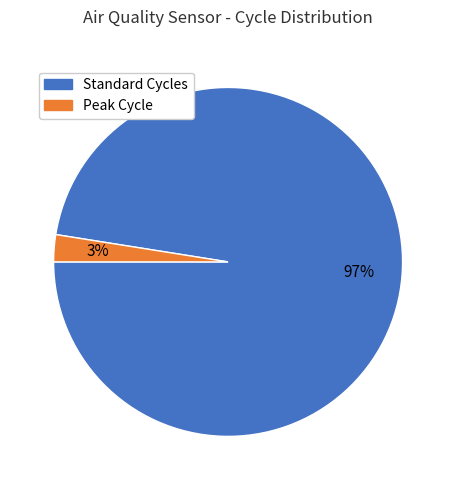

Is there a majority slice in this chart?

Yes